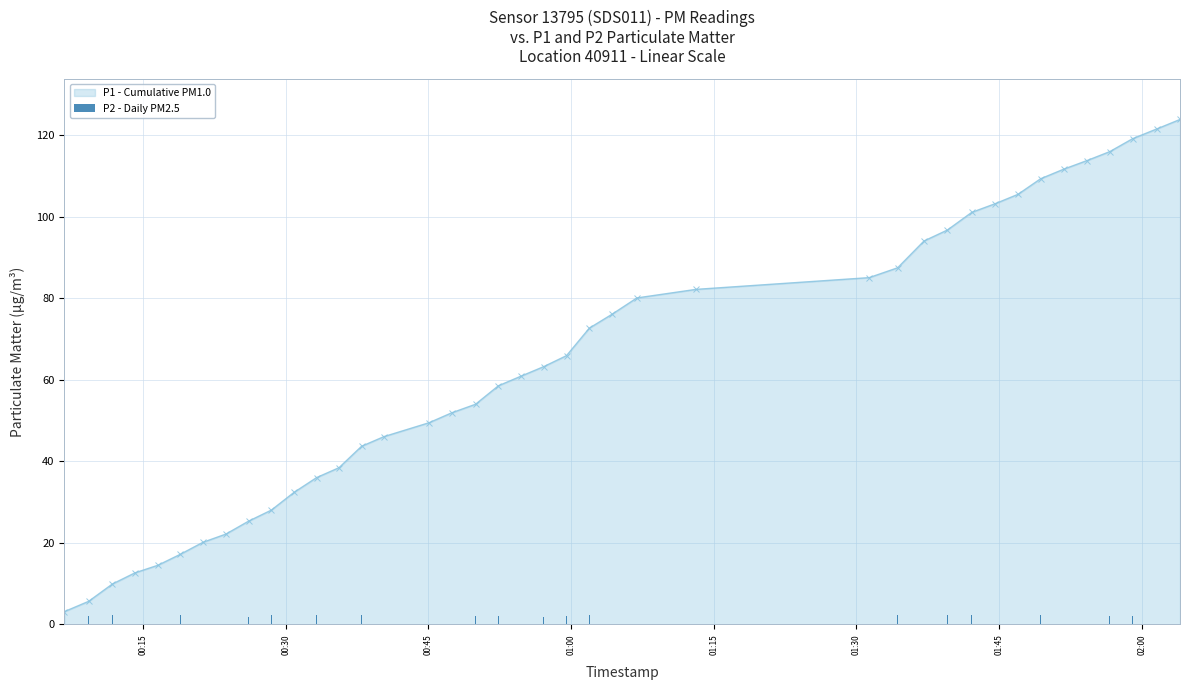

What is the lowest value of the P1 - Cumulative PM1.0 series?

3.1